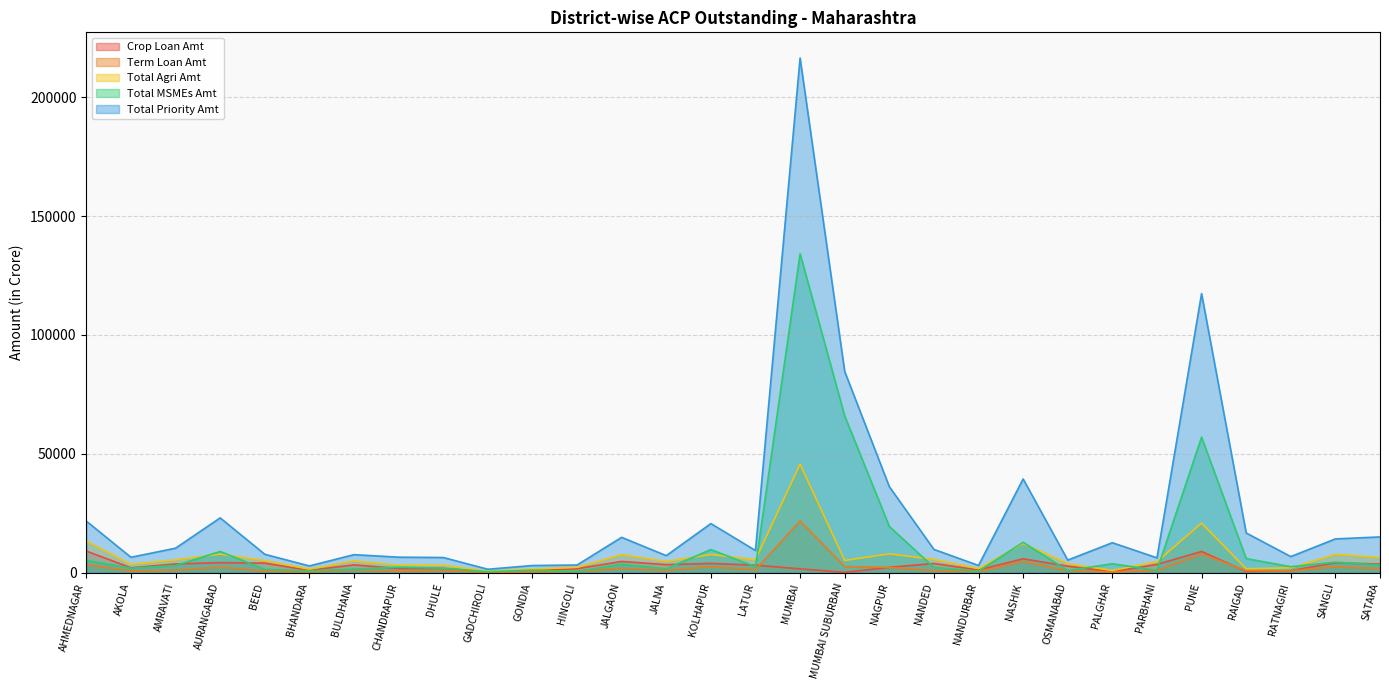

How many values in the Total Agri Amt series exceed 5062?

15